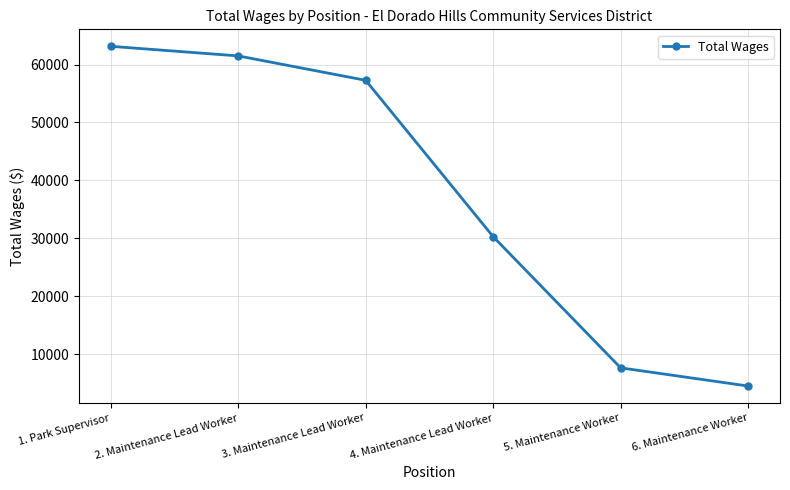

Does the chart display data point markers on the line(s)?

Yes